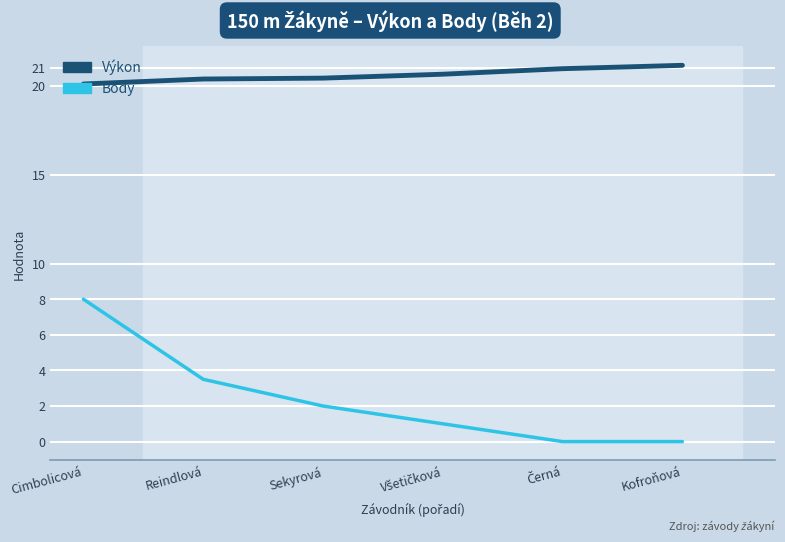

True or false: Výkon and Body cross at least once.

False